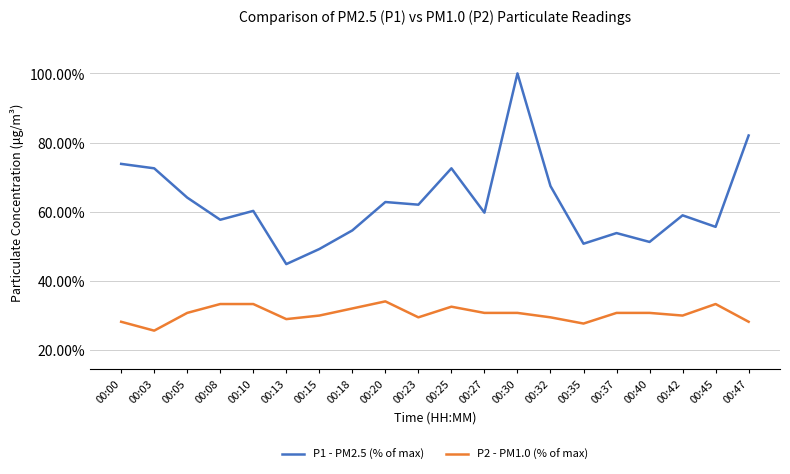

Where is the first local minimum for P2 - PM1.0 (% of max)?

00:03